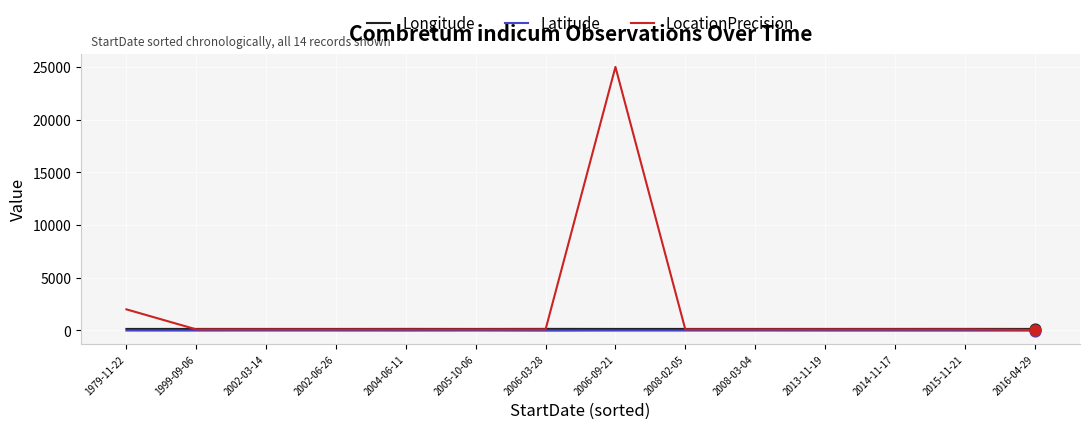

What is the maximum value shown in the chart?

25000.0